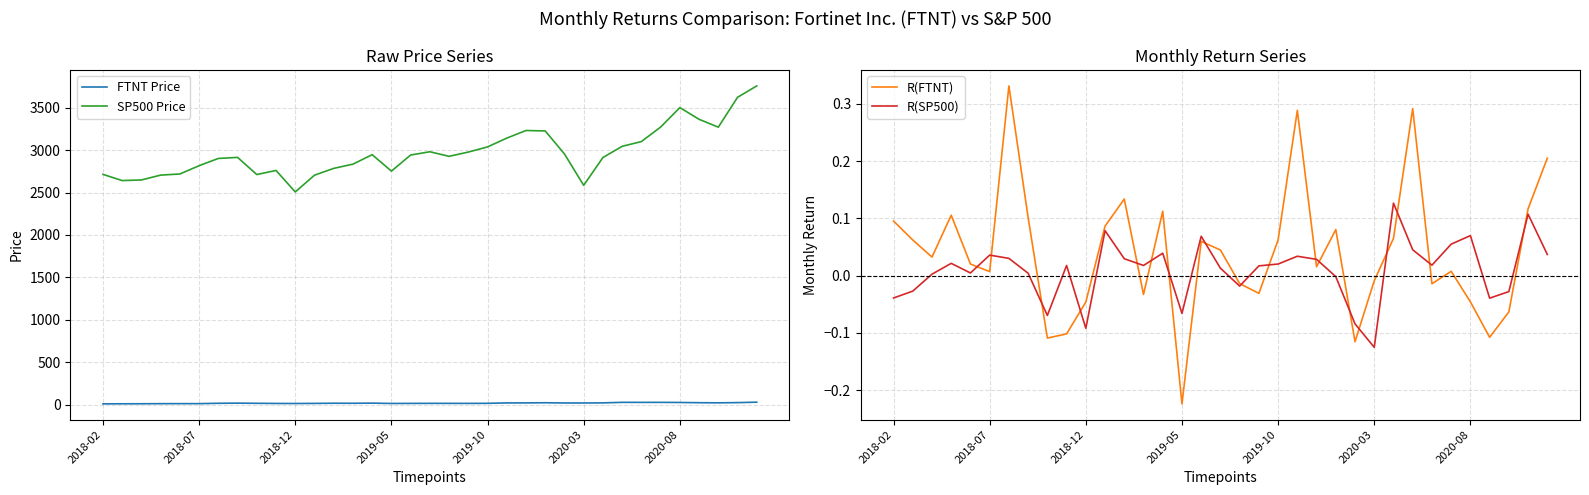

The value of R(SP500) at 2018-02 is -0.1. True or false?

False